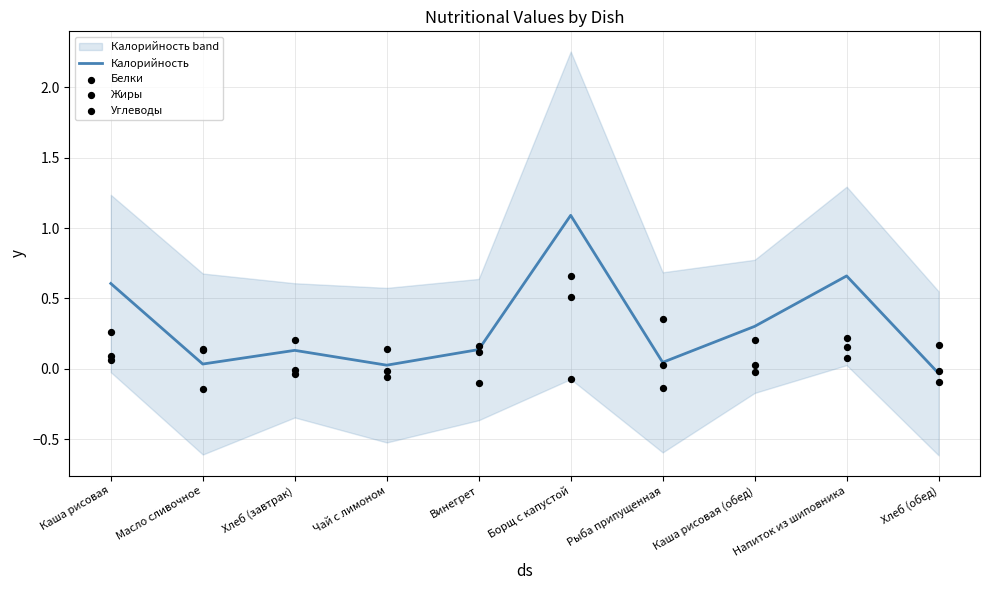

At how many categories does at least one series exceed 0?

10